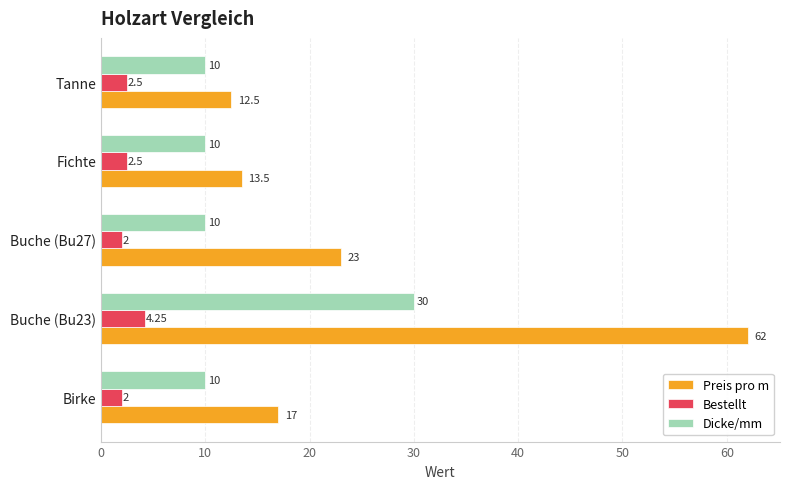

Which series has the largest total across all categories?

Preis pro m